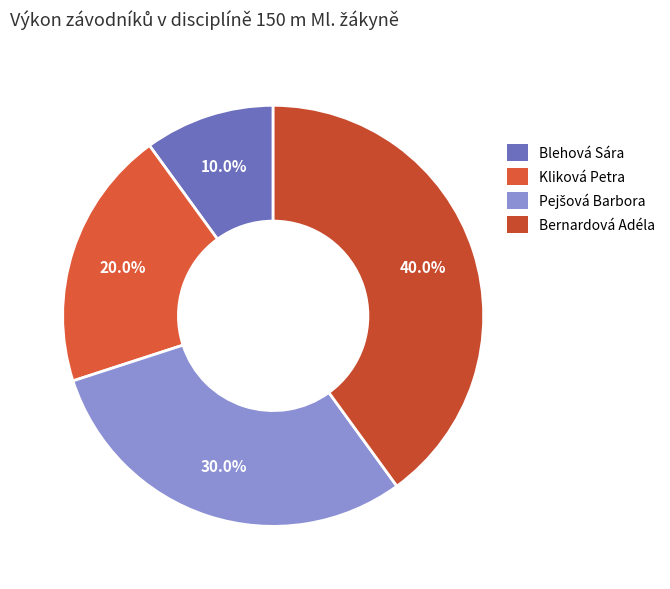

How many segments does this pie chart have?

4